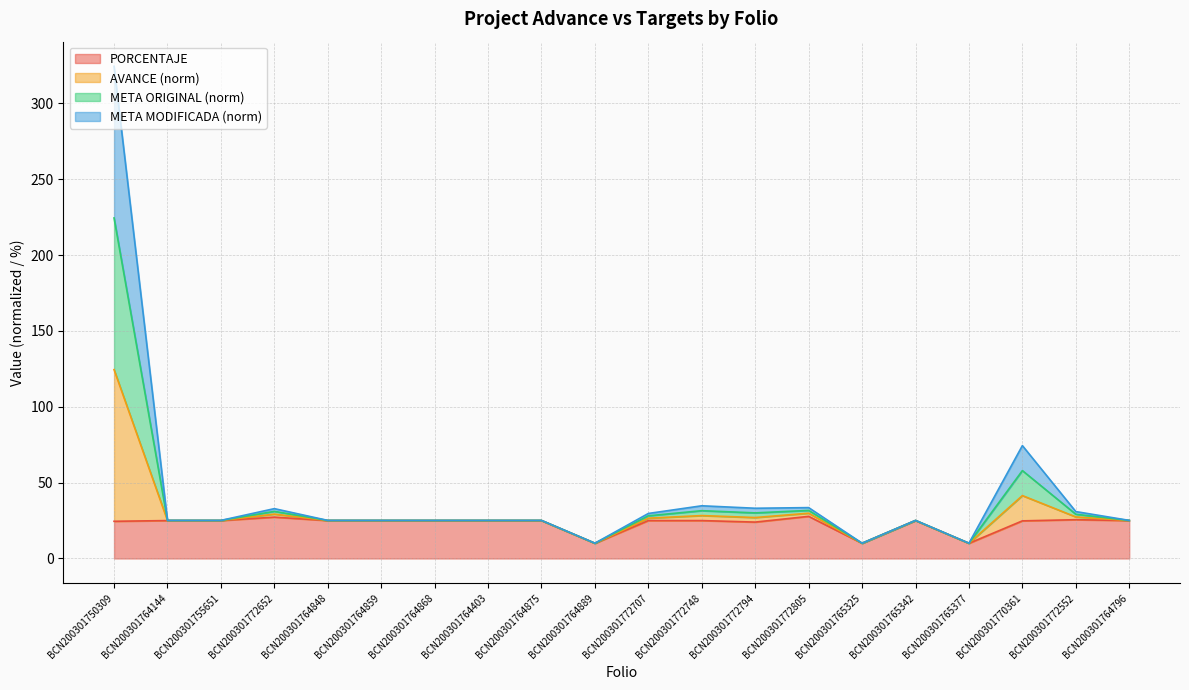

What is the difference between the second highest and second lowest values in the PORCENTAJE series?

17.3